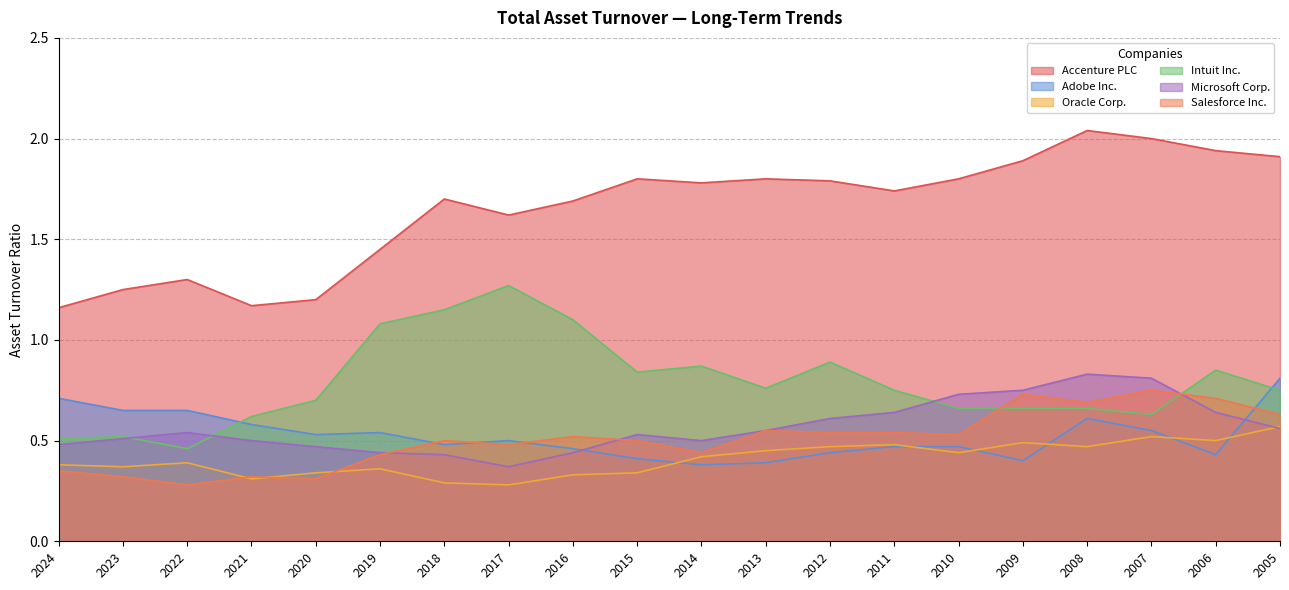

How many lines are shown in the chart?

6